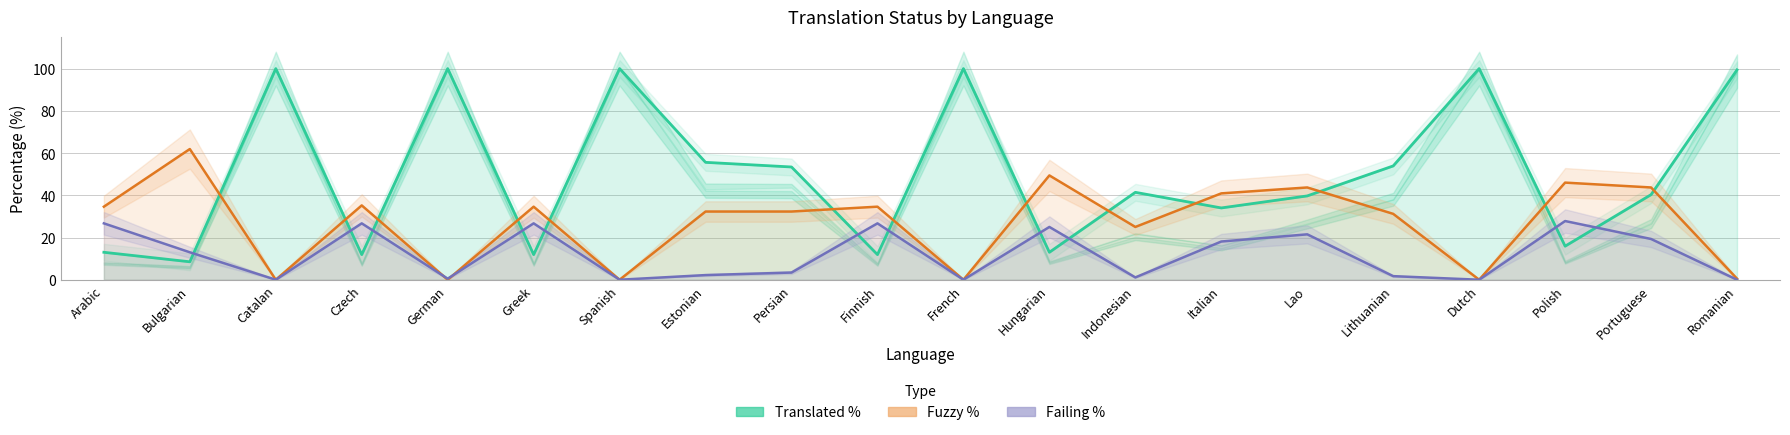

What is the value of the Translated % point at the 10th from the left?

11.9